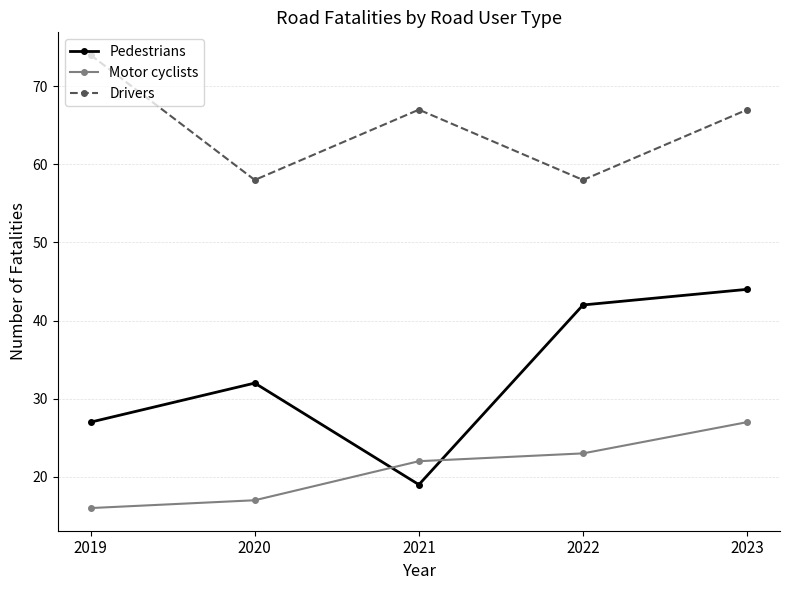

What is the difference between the maximum and second lowest values in the Motor cyclists series?

10